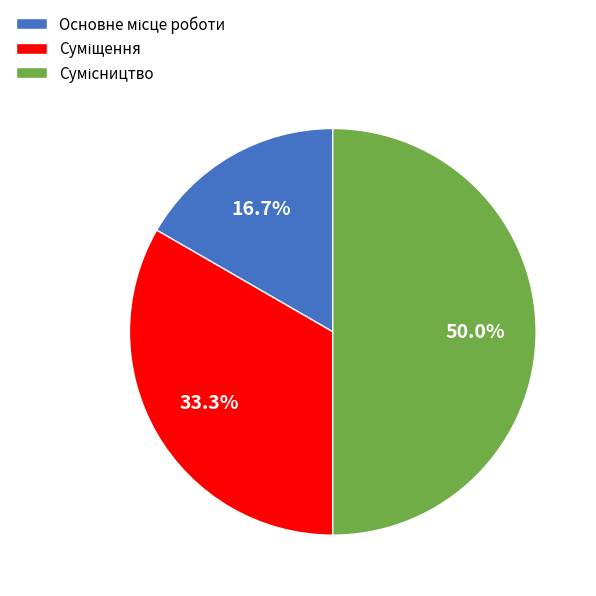

What percentage is the Основне місце роботи slice, to the nearest percent?

17%